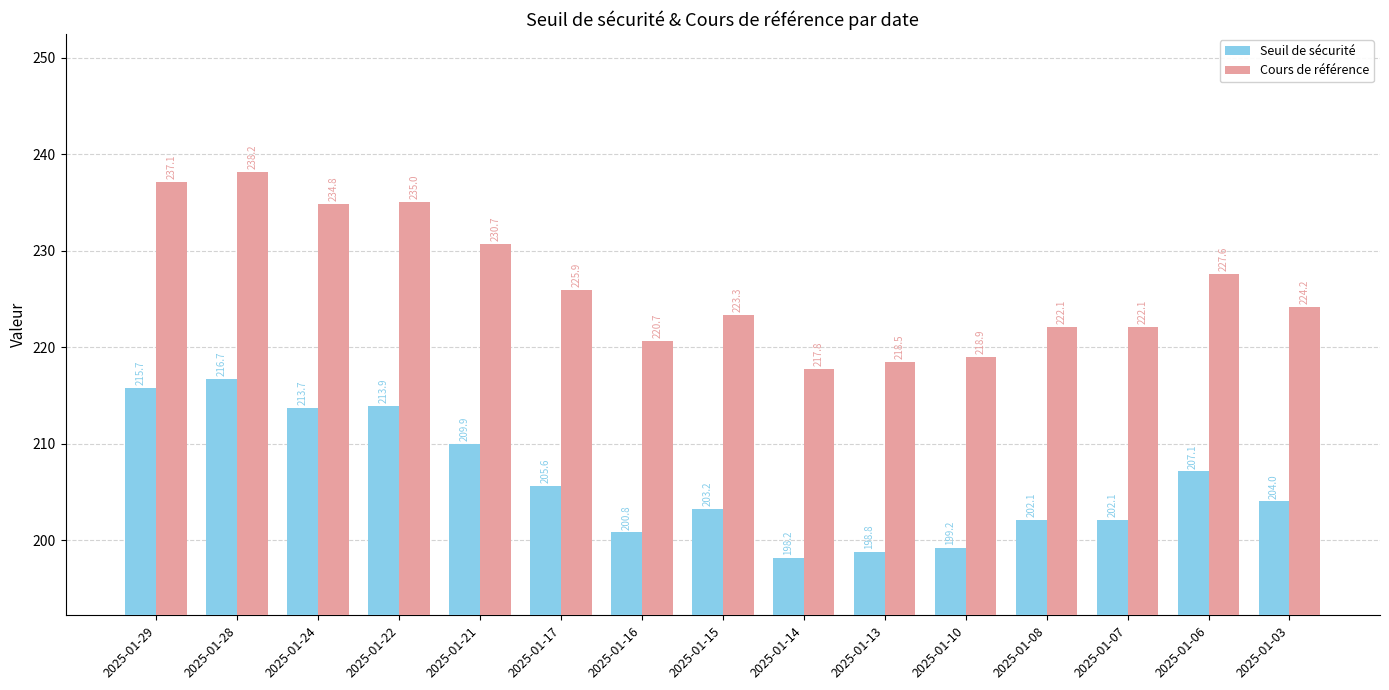

Count the number of data series in this chart.

2